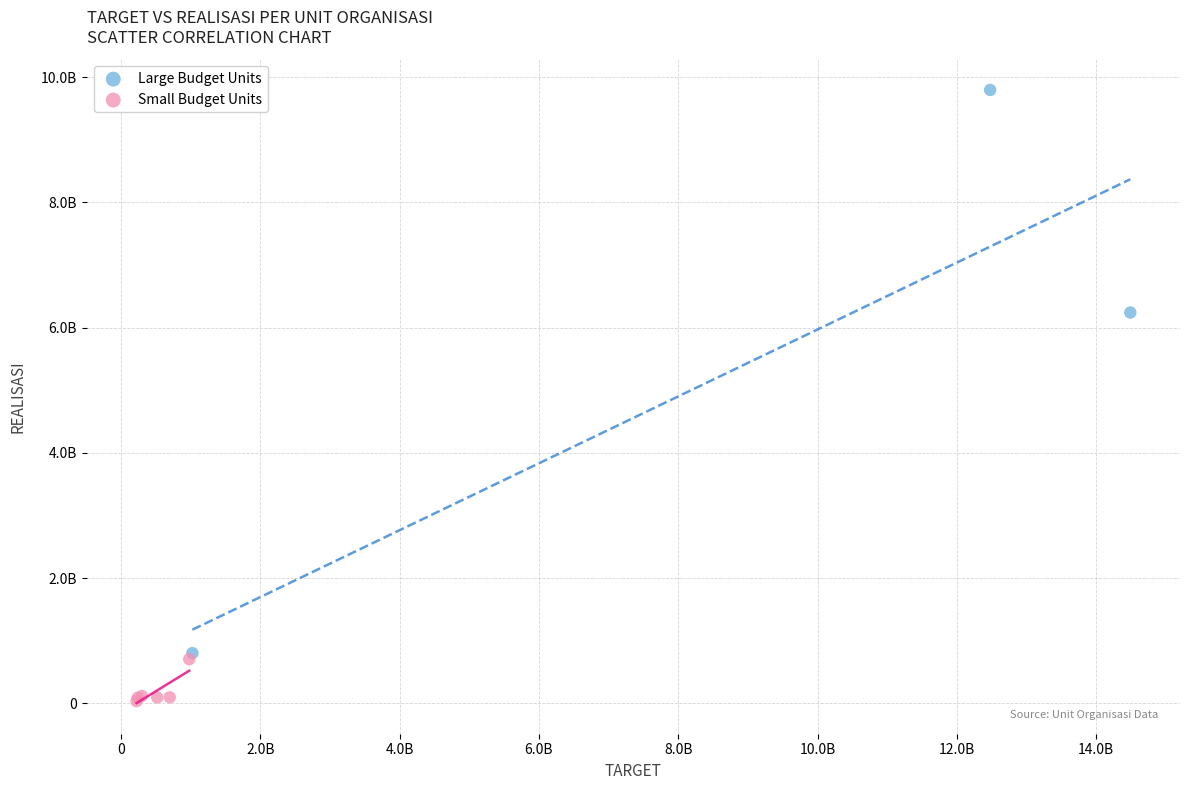

What are all the series names shown in the legend?

Large Budget Units, Small Budget Units